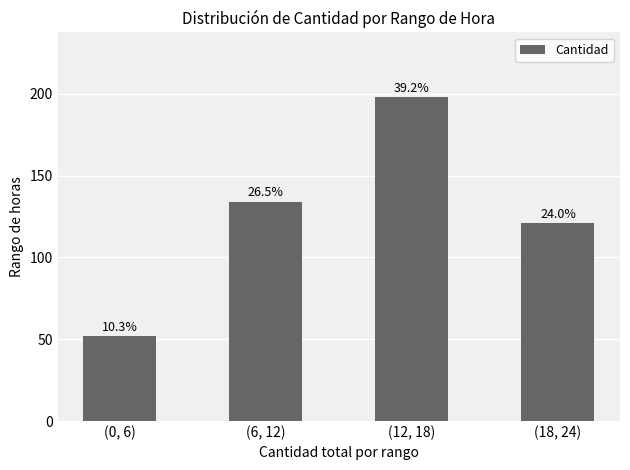

Are the bars grouped side by side (vs. stacked)?

No